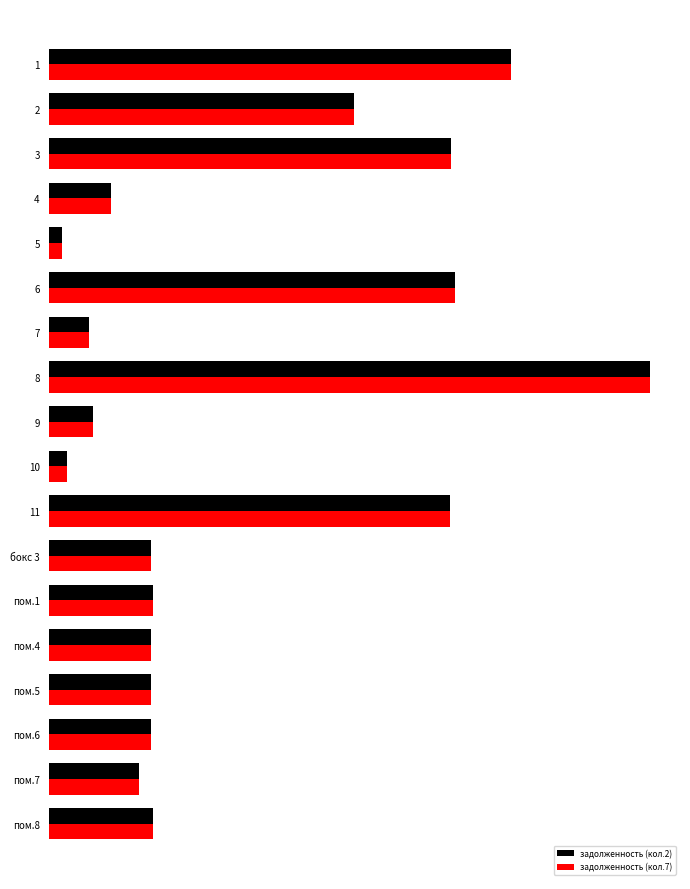

What is the value of the задолженность (кол.2) bar at the 8th from the left?

19894.5